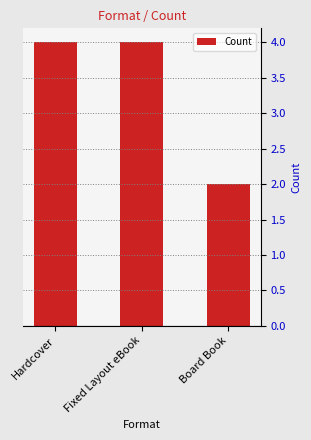

Reading left to right, what are all the values shown in this chart?

4	4	2